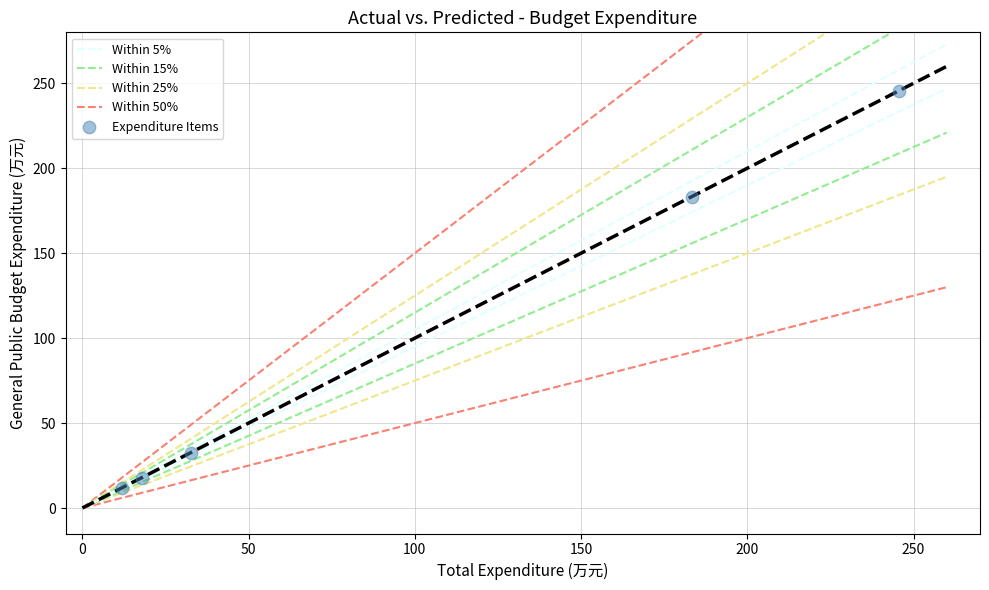

What is the average Y value?

98.2